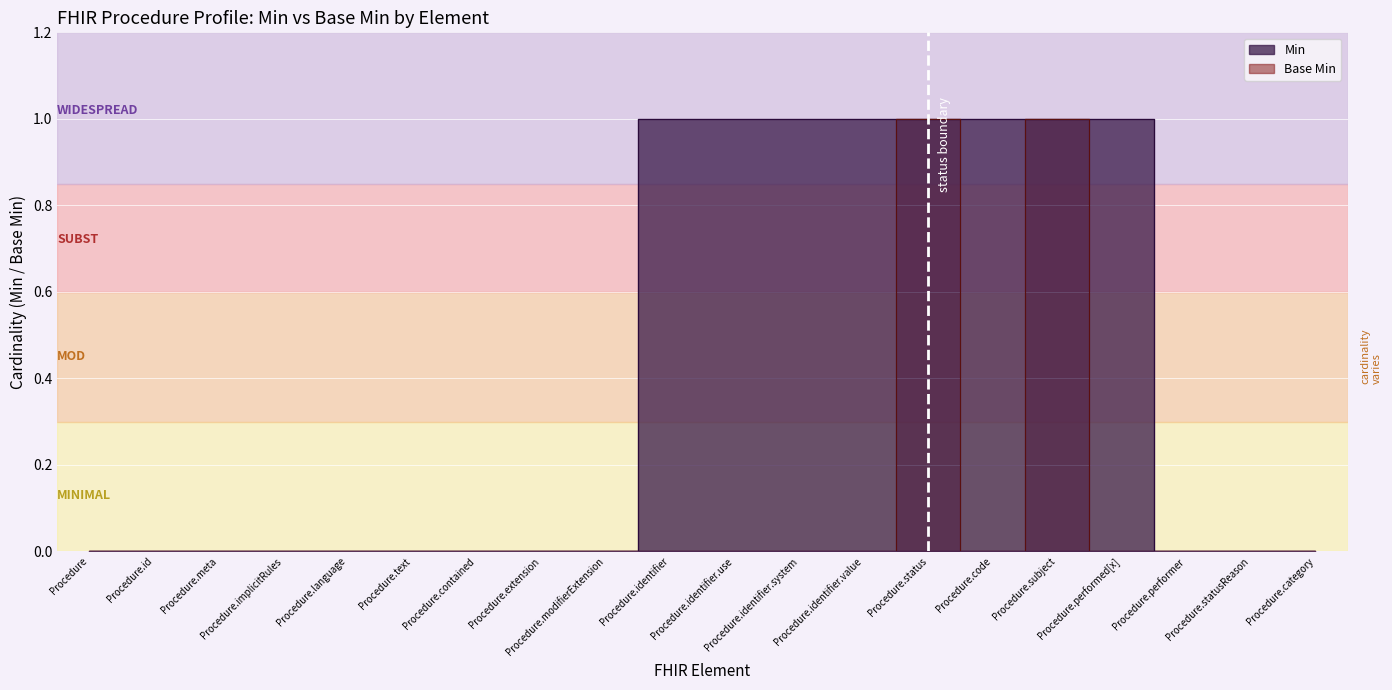

True or false: Min and Base Min cross at least once.

False